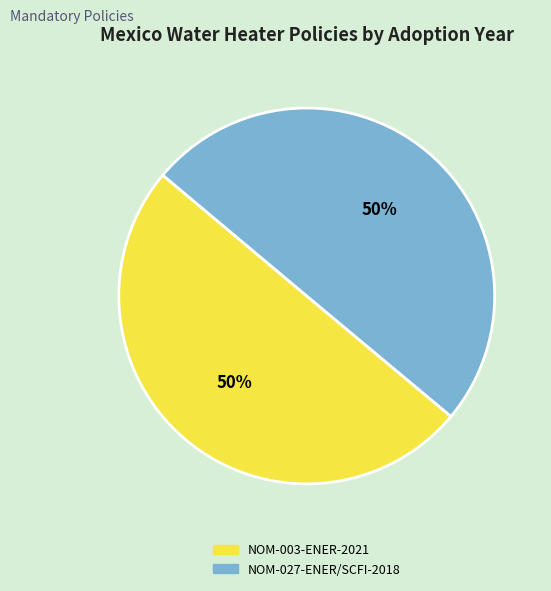

To the nearest percent, what percentage of the pie is NOM-003-ENER-2021?

50%